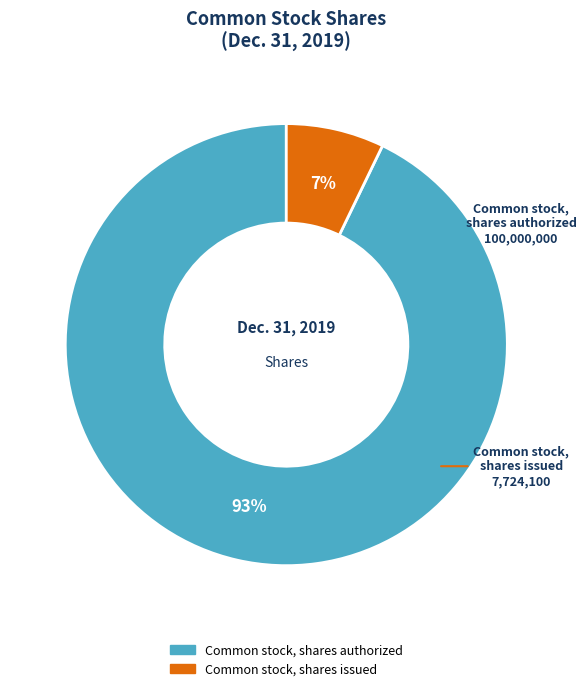

What is the majority slice?

Common stock, shares authorized